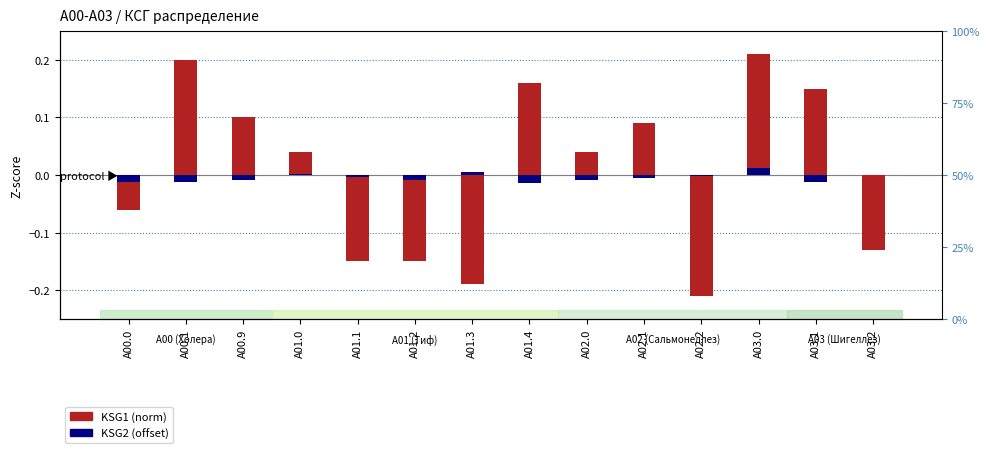

What are all the series names shown in the legend?

KSG1 (norm), KSG2 (offset)